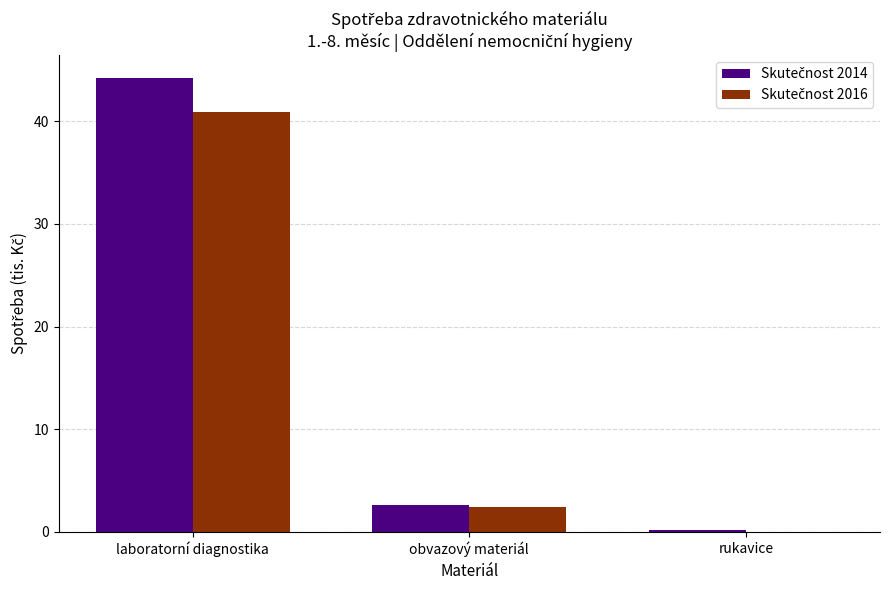

What is the total value across all series at obvazový materiál?

5.1